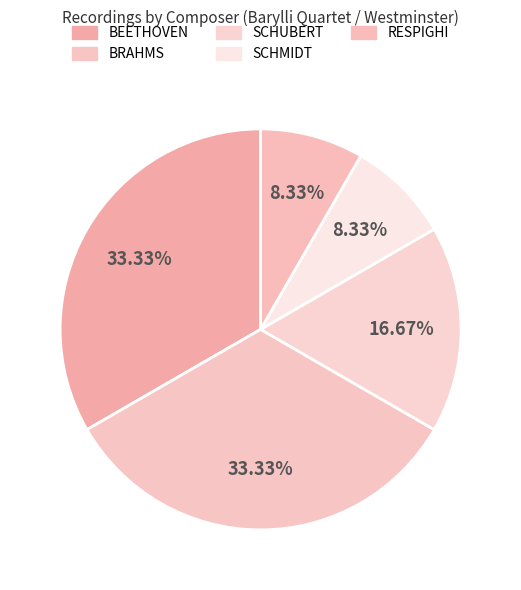

How many segments does this pie chart have?

5